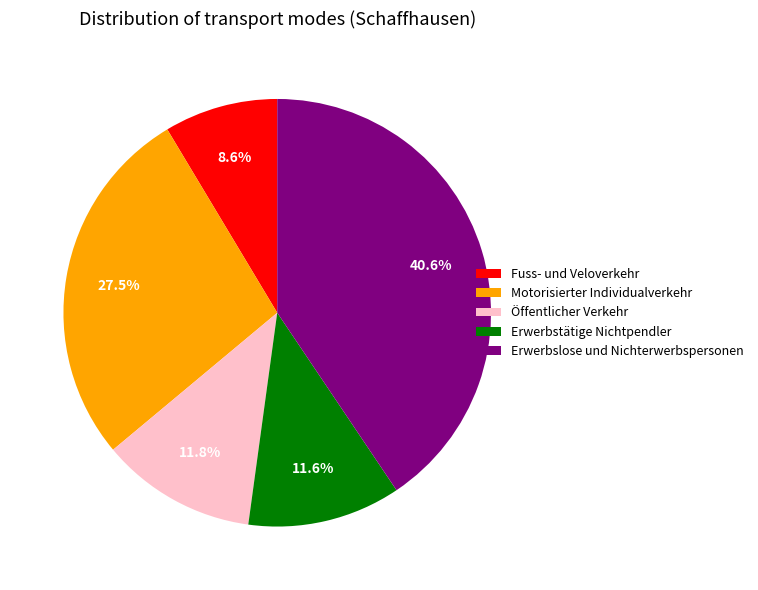

Is Öffentlicher Verkehr the majority of the pie?

No